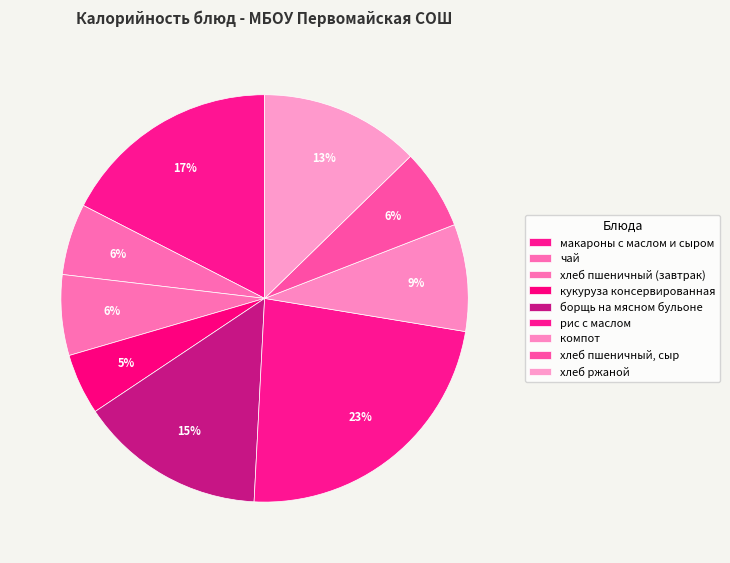

To the nearest percent, what is the combined percentage of борщь на мясном бульоне and хлеб пшеничный, сыр?

21%